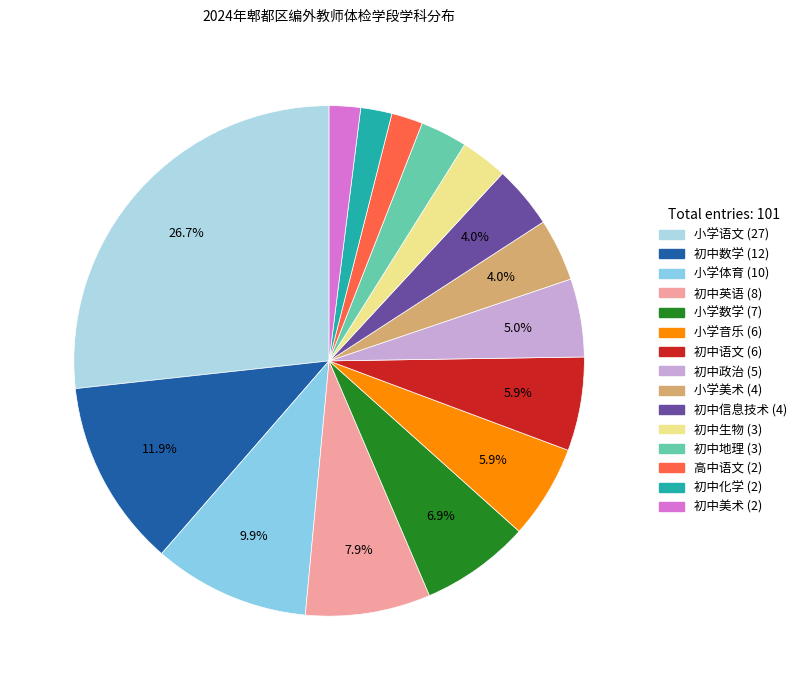

Is there any slice that represents more than half of the pie?

No